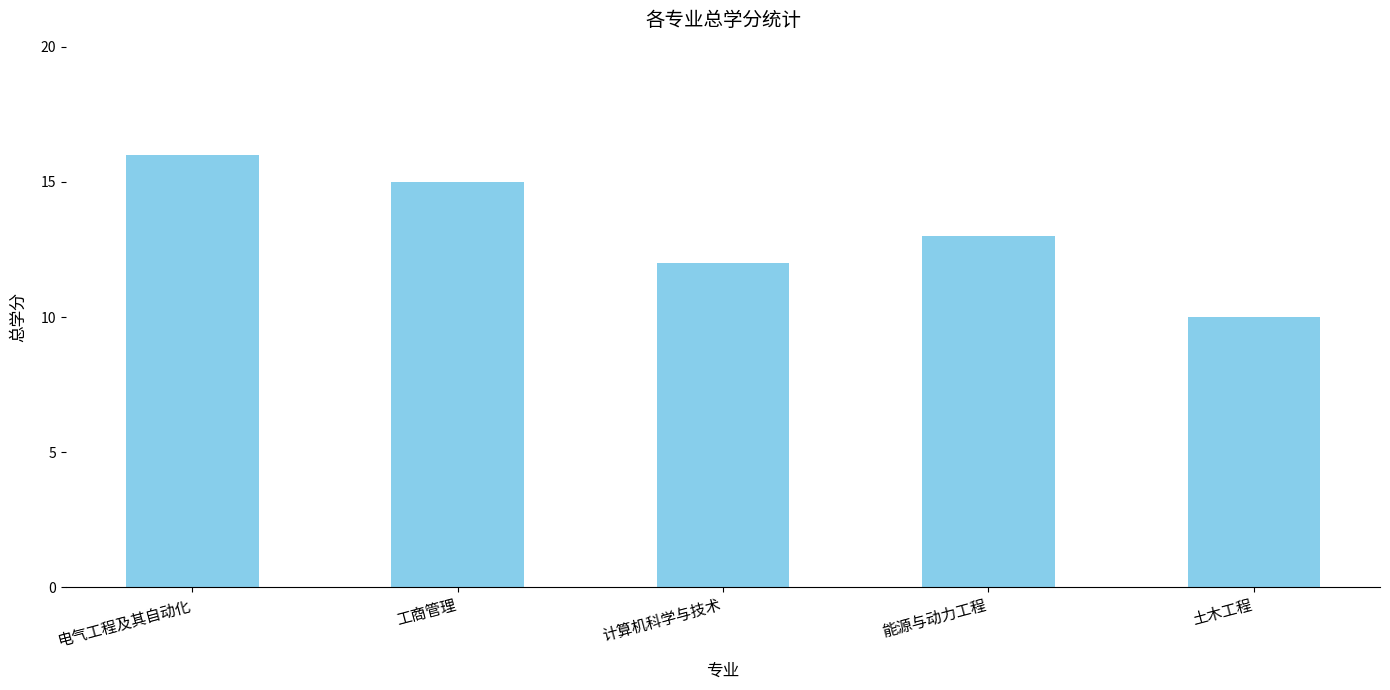

Count the values in the range 12 to 15.

3